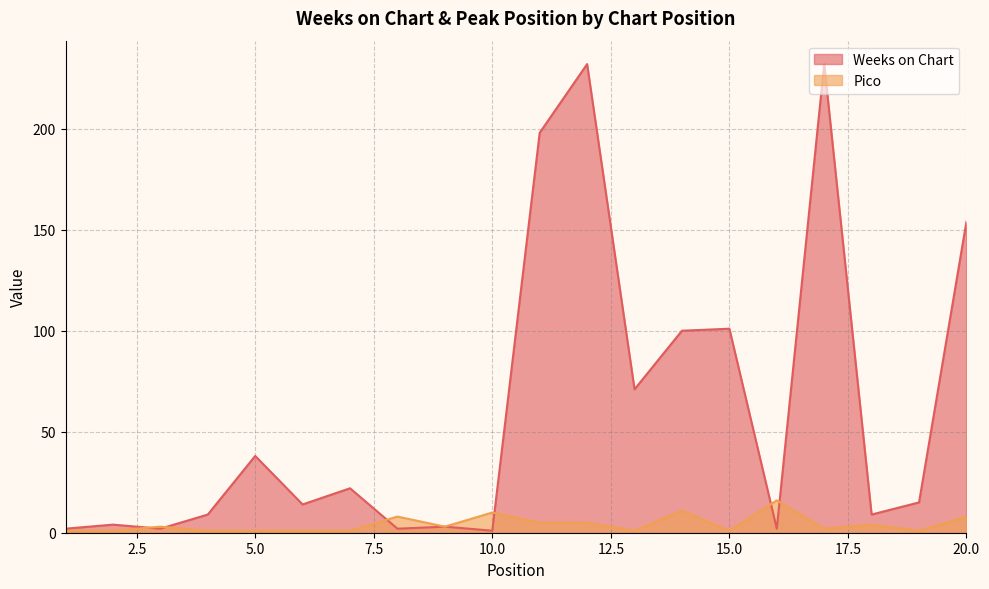

At which category does Weeks on Chart reach its first local peak?

2